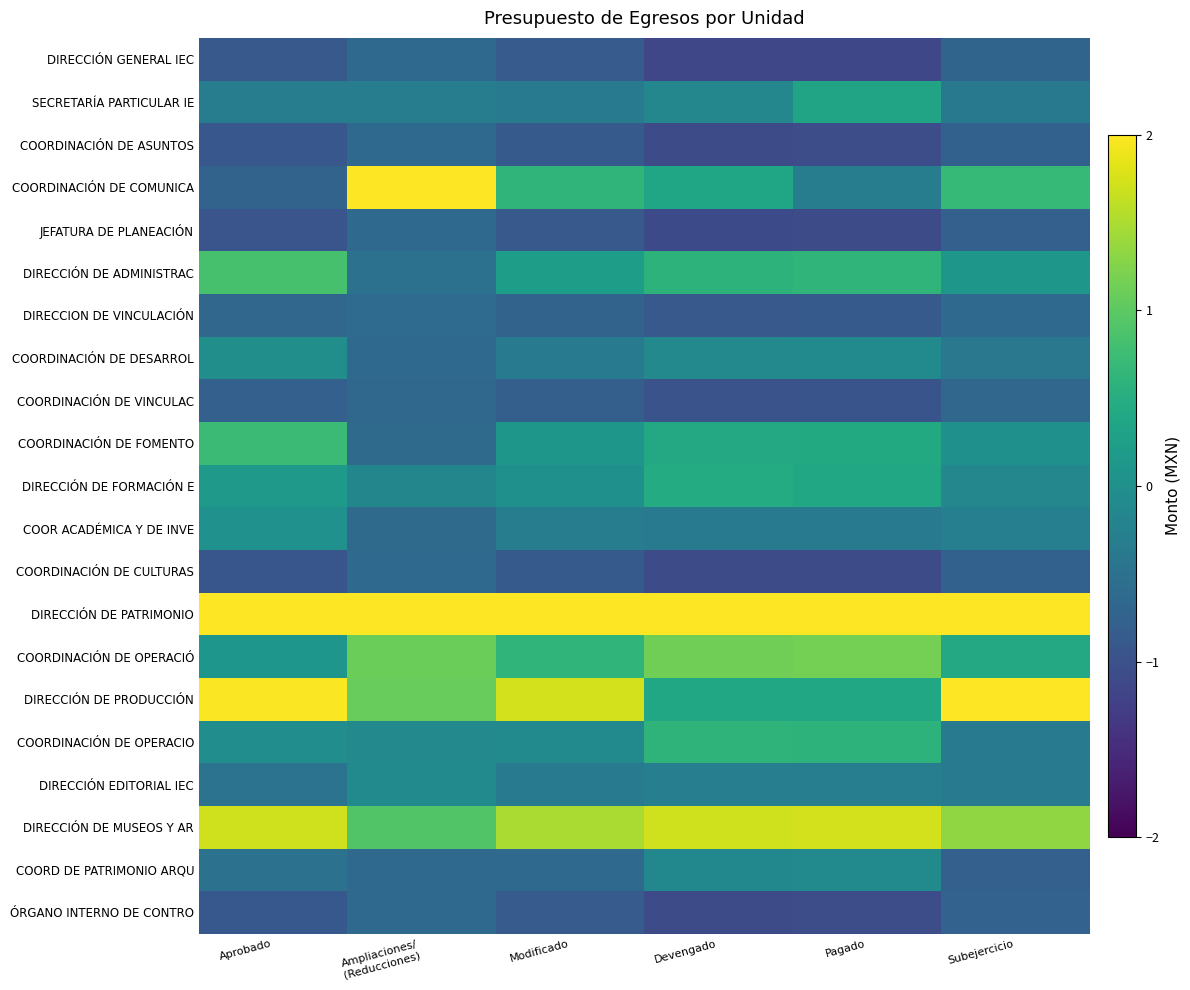

Which has a higher value, Modificado or Aprobado?

Modificado